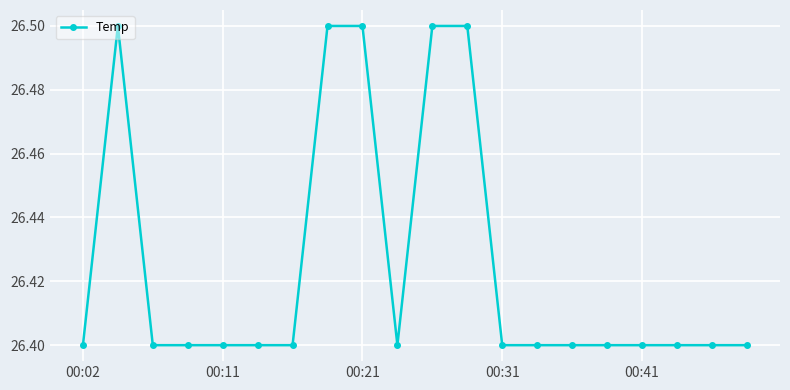

Reading right to left, extract all data points from this chart.

26.4	26.4	26.4	26.4	26.4	26.4	26.4	26.4	26.5	26.5	26.4	26.5	26.5	26.4	26.4	26.4	26.4	26.4	26.5	26.4